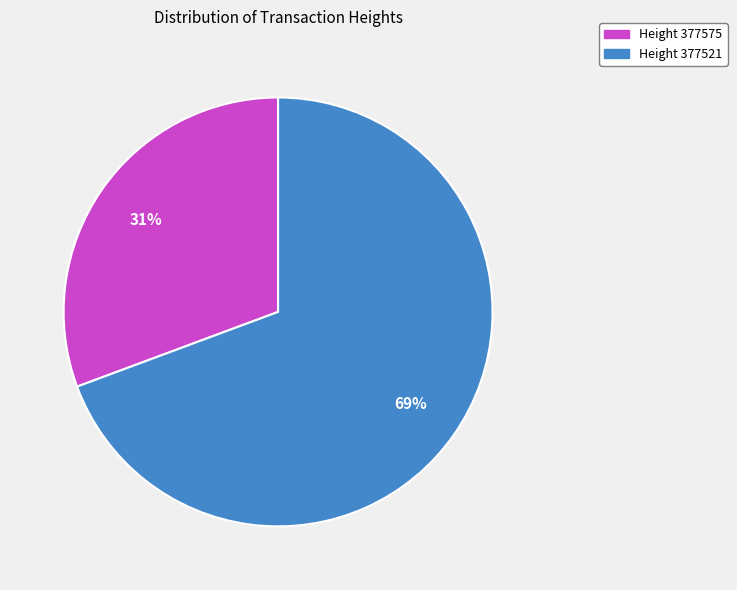

What is the smallest slice in the pie chart?

Height 377575